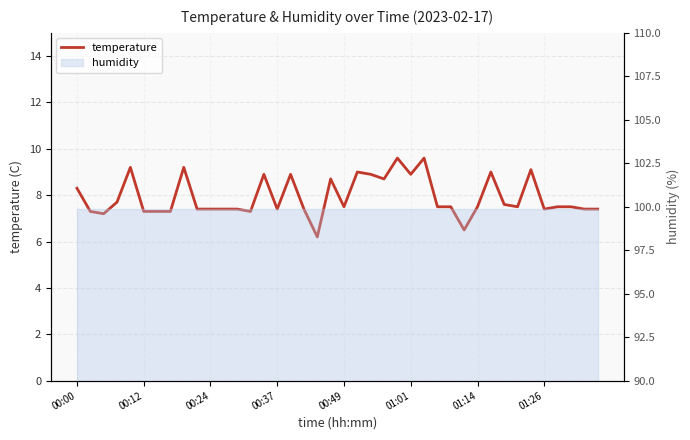

Count the number of values greater than 7.

38